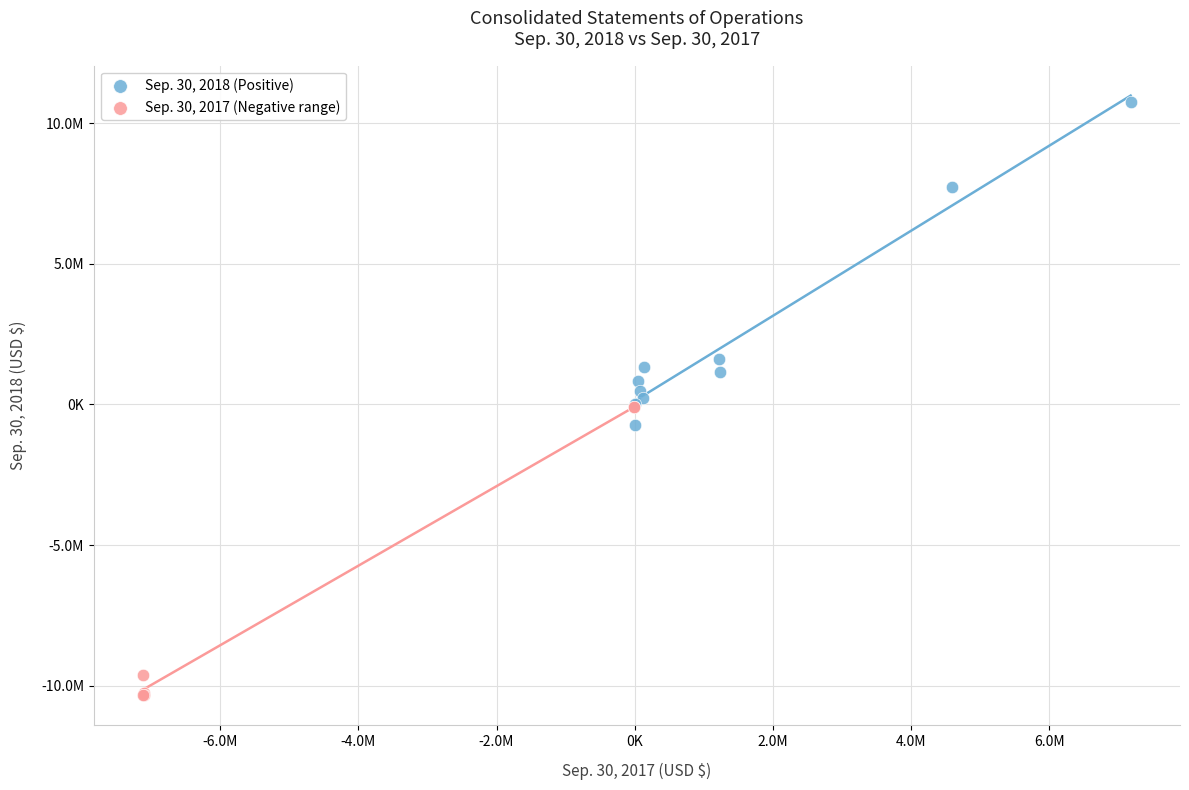

Which series has the widest spread of Y values?

Sep. 30, 2018 (Positive)